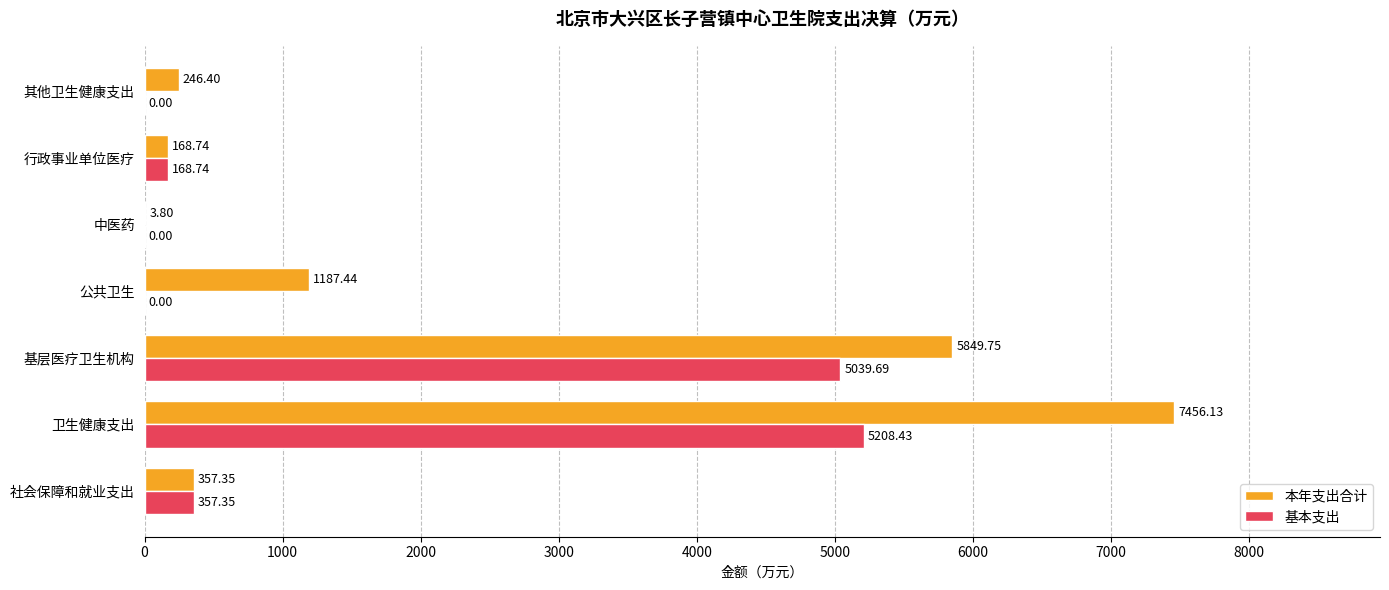

What is the highest value of the 基本支出 series?

5208.4